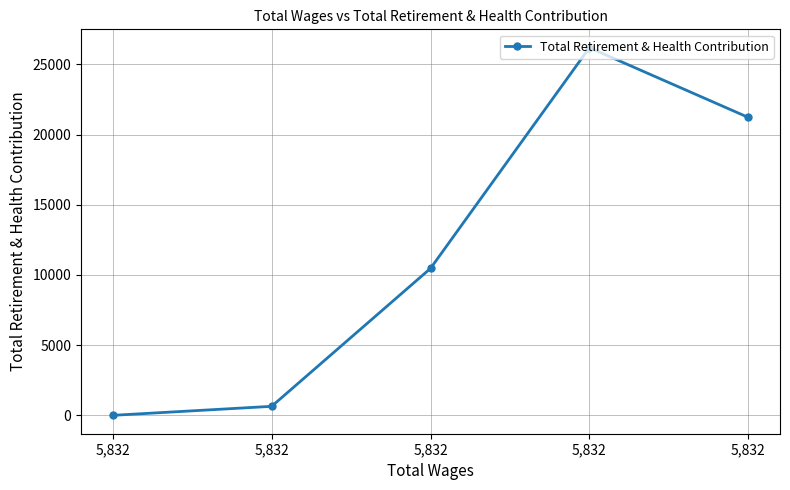

How many lines are shown in the chart?

1